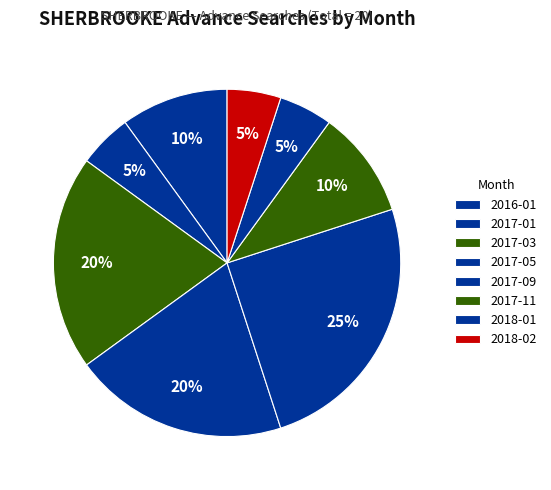

Count the number of slices in the pie.

8